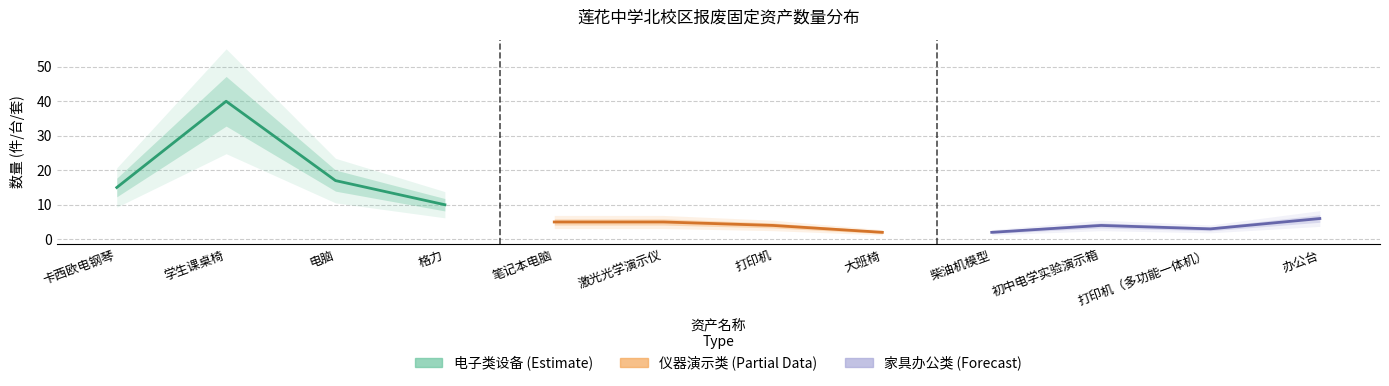

True or false: 家具办公类 (Forecast) has a value of 2 at 初中电学实验演示箱.

False